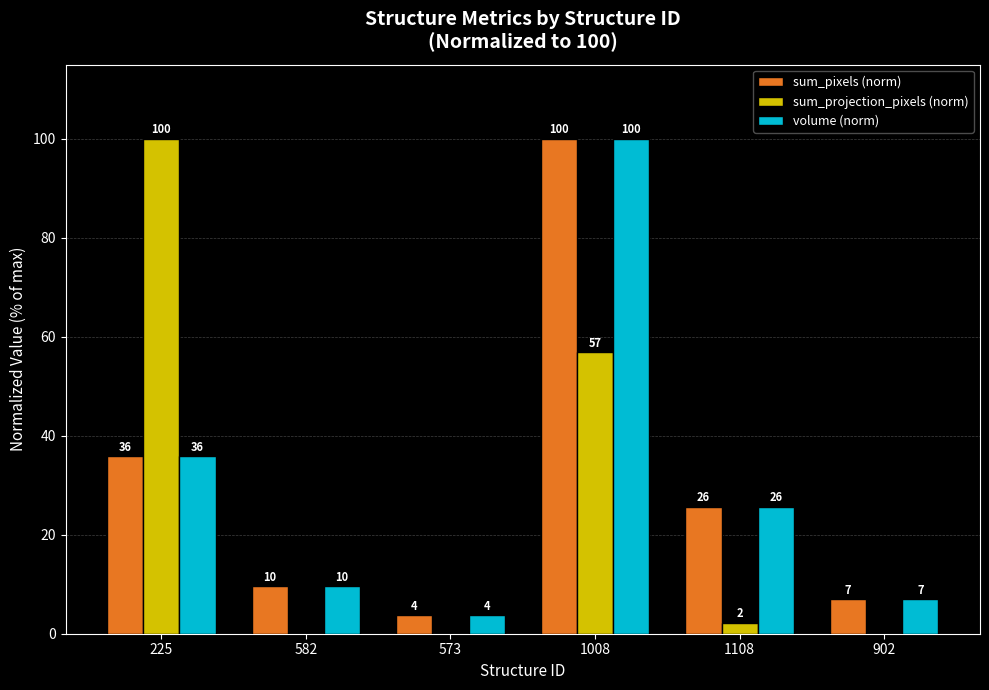

At which category is the sum across all series the highest?

1008